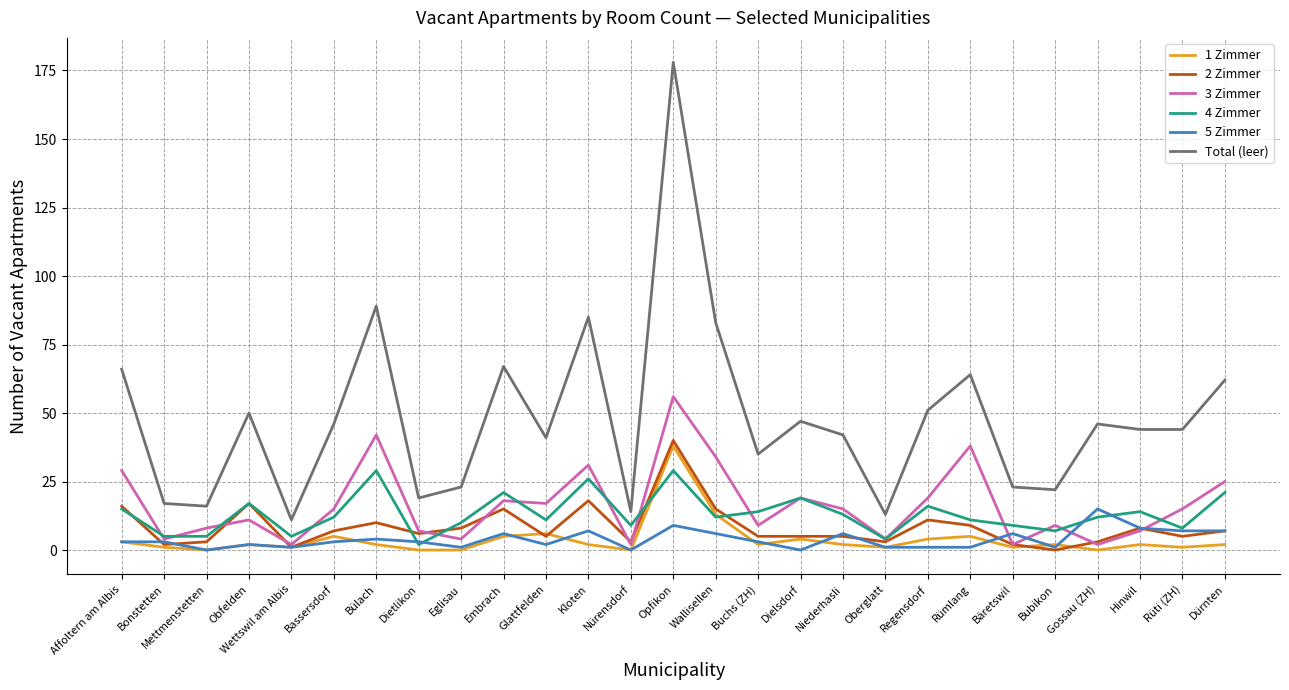

What is the average value of the 2 Zimmer series?

8